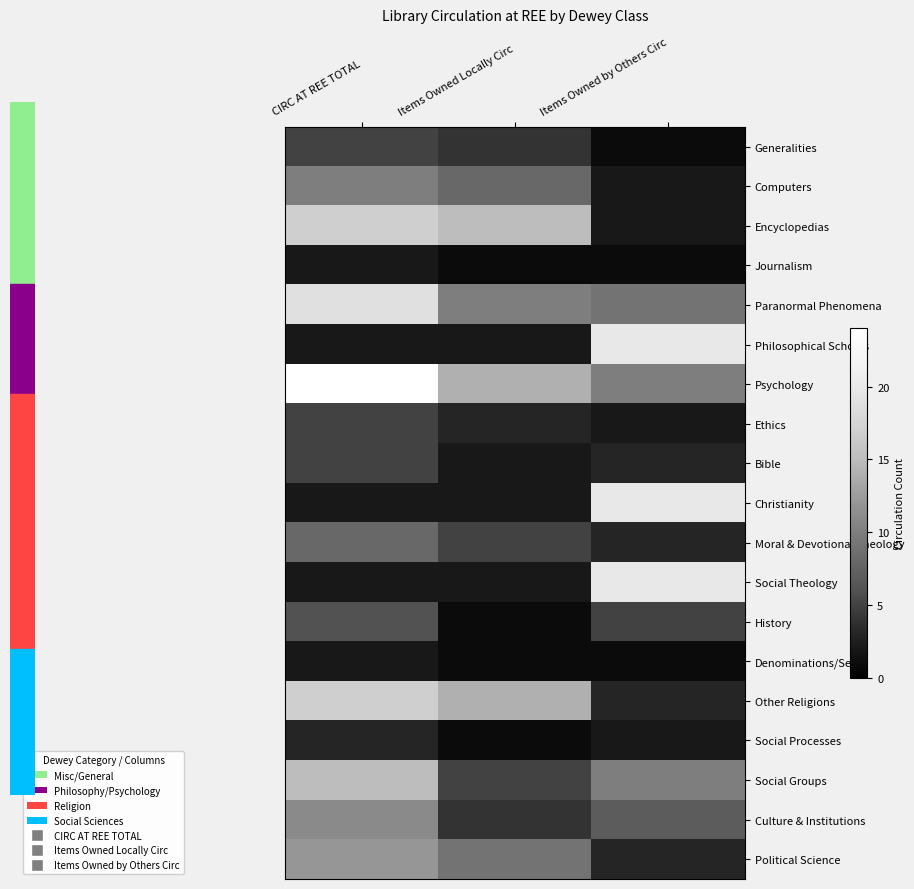

What is the difference between the maximum and minimum values in the History series?

5.0